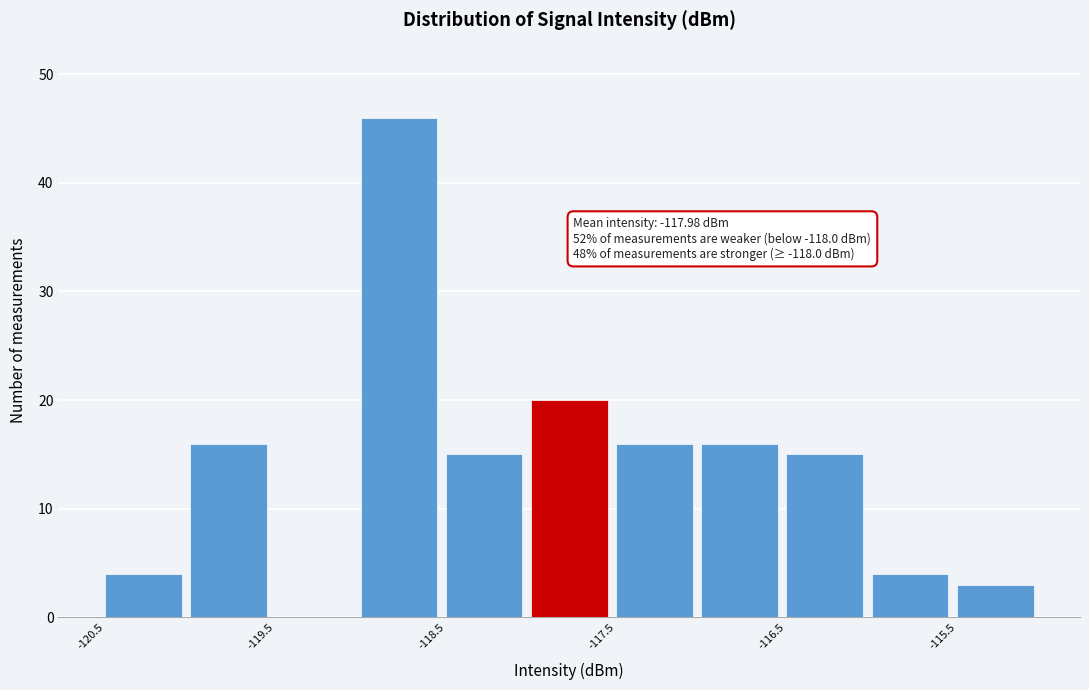

Which range on the x-axis has the tallest bar?

-119.0 to -118.5